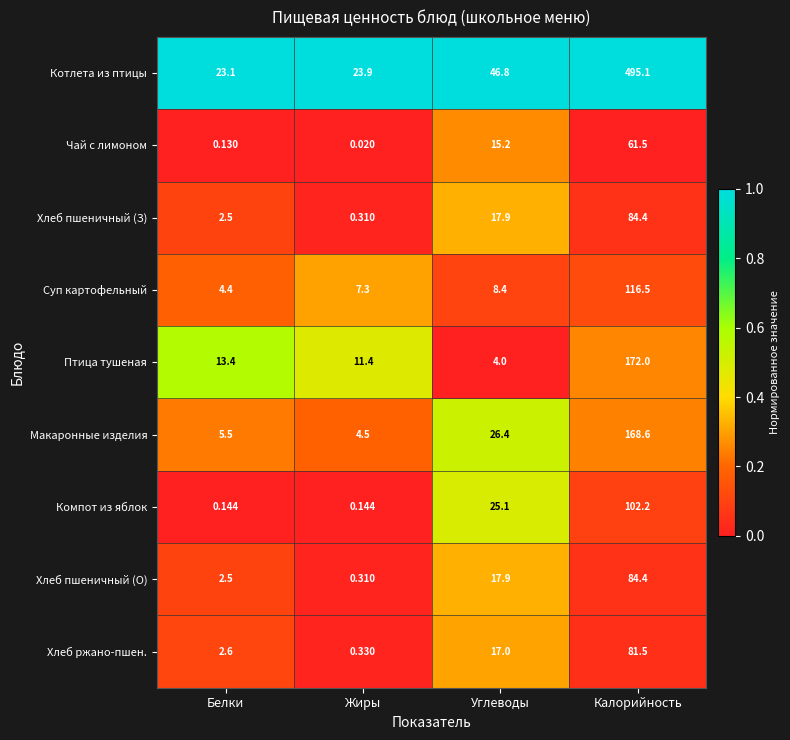

Which label corresponds to the smallest value in the chart?

Жиры